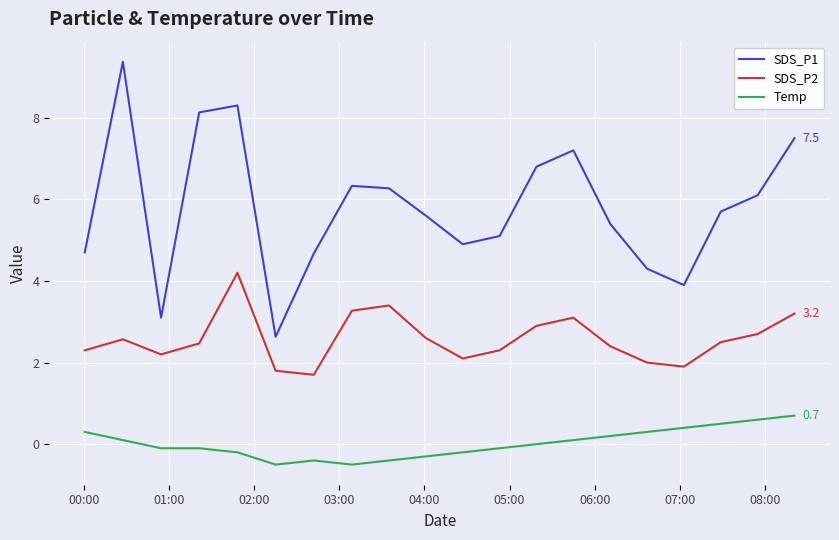

Which series has the widest spread of values?

SDS_P1